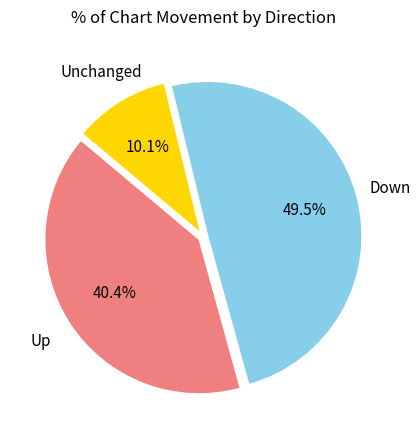

Does any single category account for the majority?

No